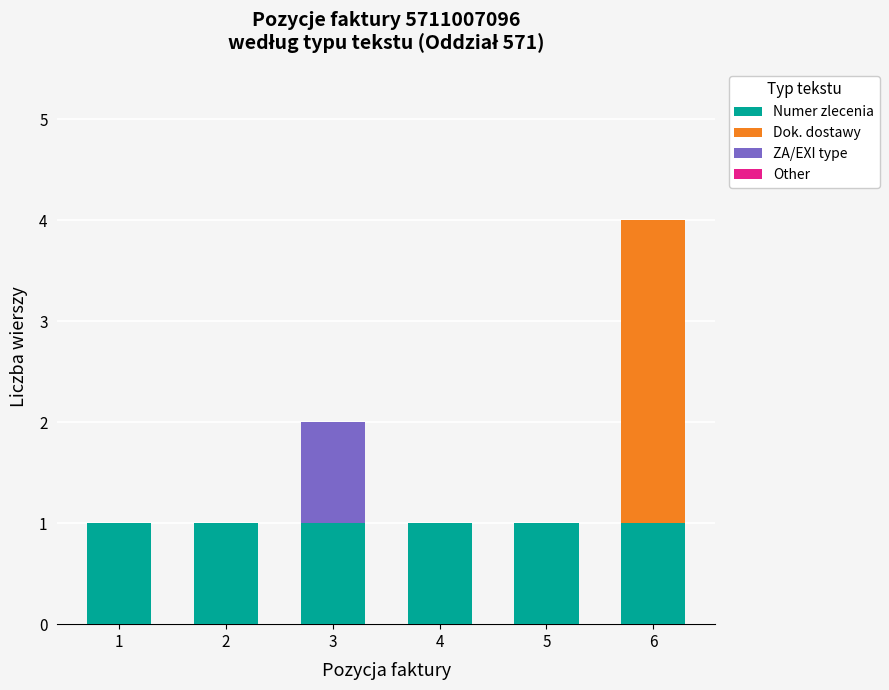

The Numer zlecenia series shows 1 at 4. True or false?

True